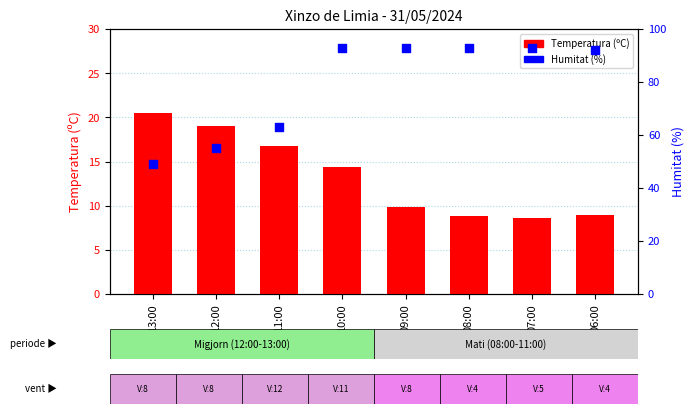

Which series has the widest spread of Y values?

Humitat (%)